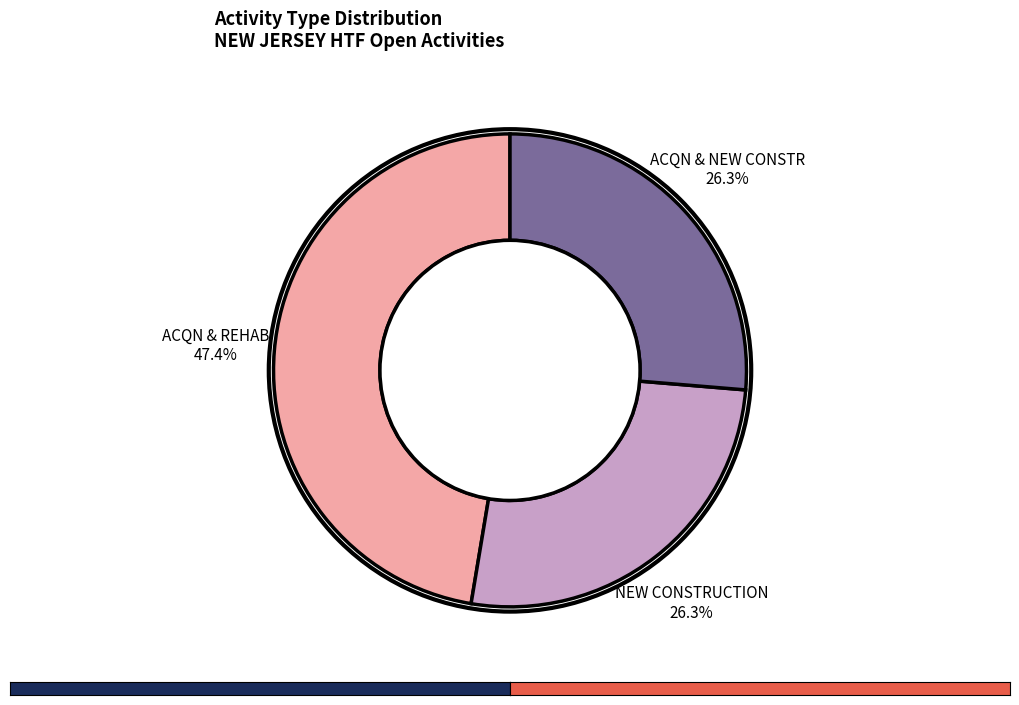

Is there any slice that represents more than half of the pie?

No